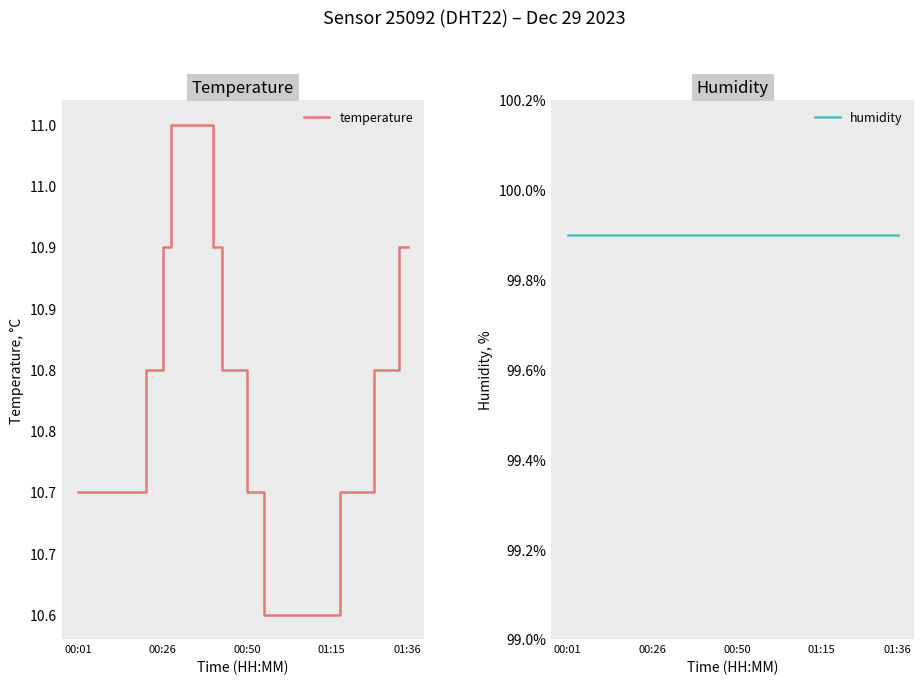

True or false: temperature has a value of 10.6 at 28.

True